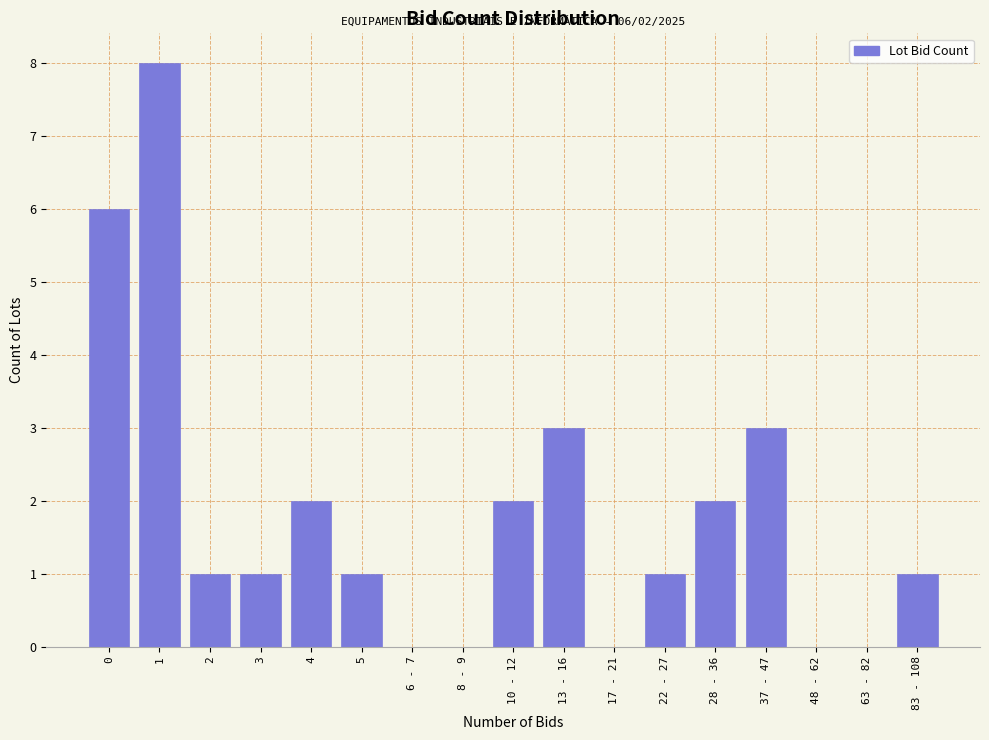

Reading left to right, what are all the values shown in this chart?

0=6	1=8	2=1	3=1	4=2	5=1	6 - 7=0	8 - 9=0	10 - 12=2	13 - 16=3	17 - 21=0	22 - 27=1	28 - 36=2	37 - 47=3	48 - 62=0	63 - 82=0	83 - 108=1